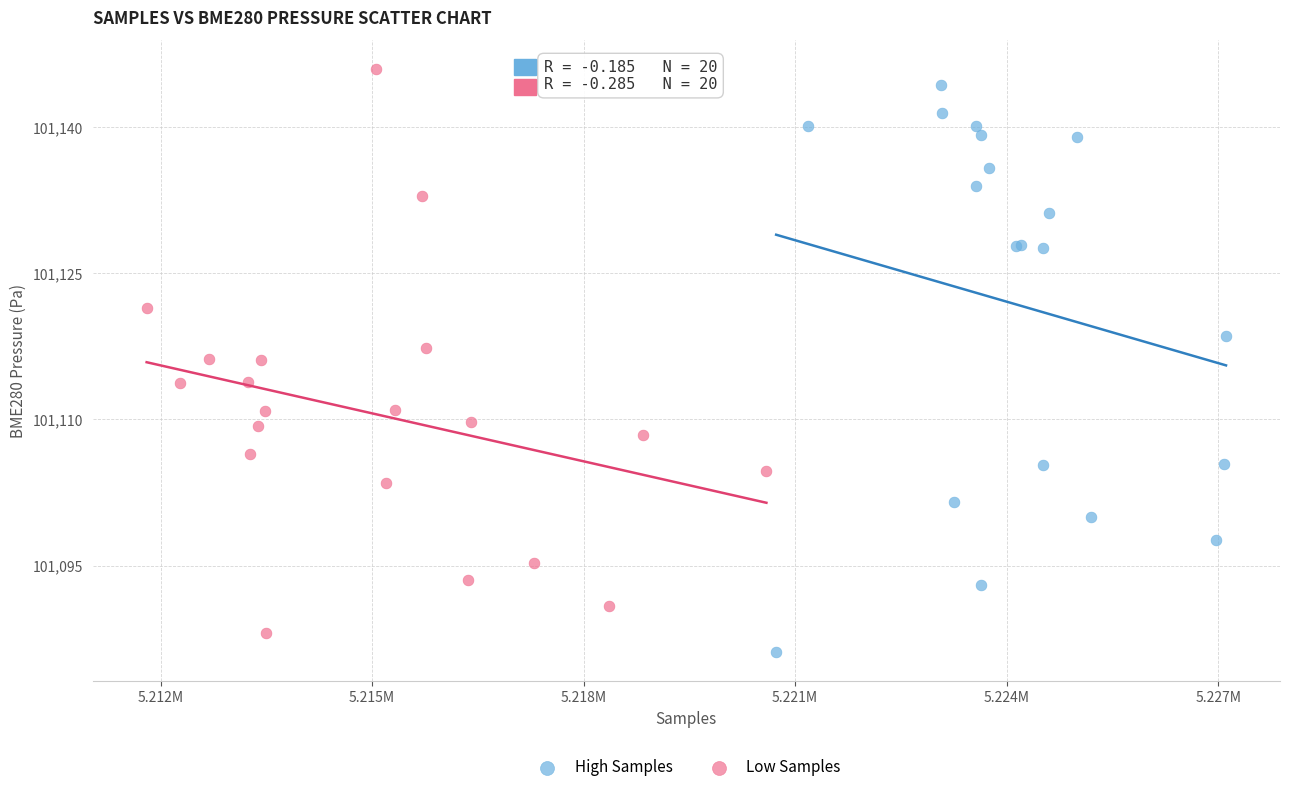

Which series has the widest spread of Y values?

High Samples